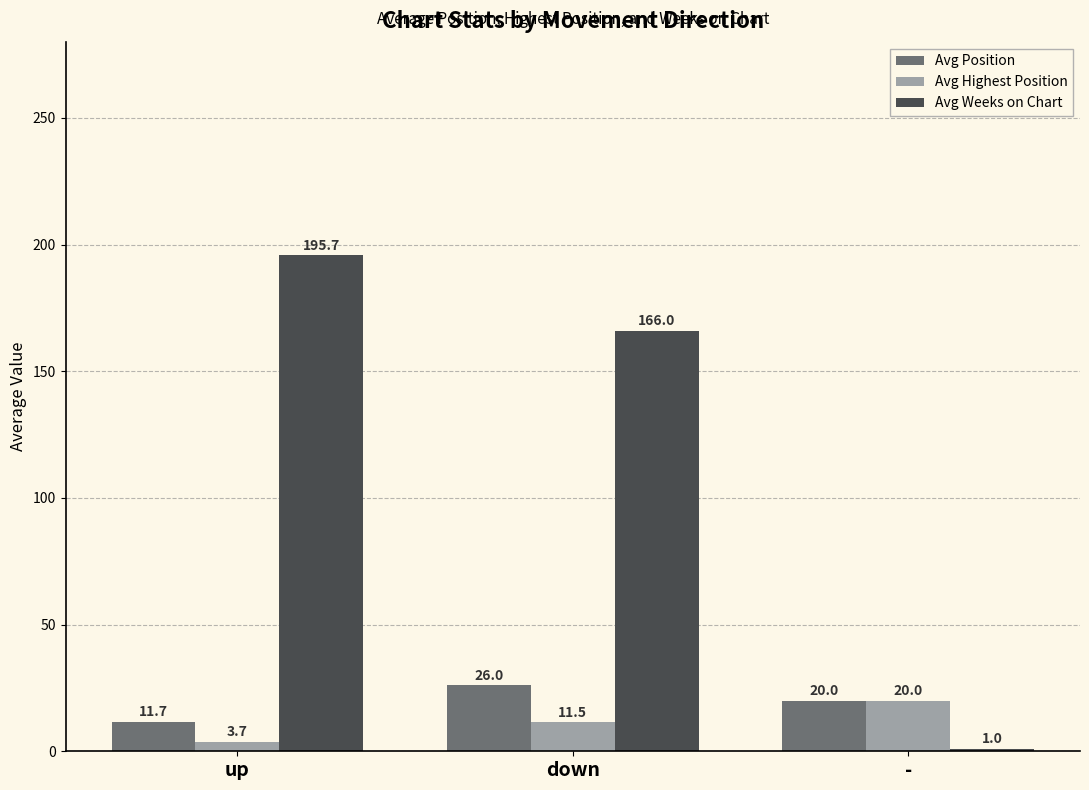

Which series changed the most between up and -?

Avg Weeks on Chart